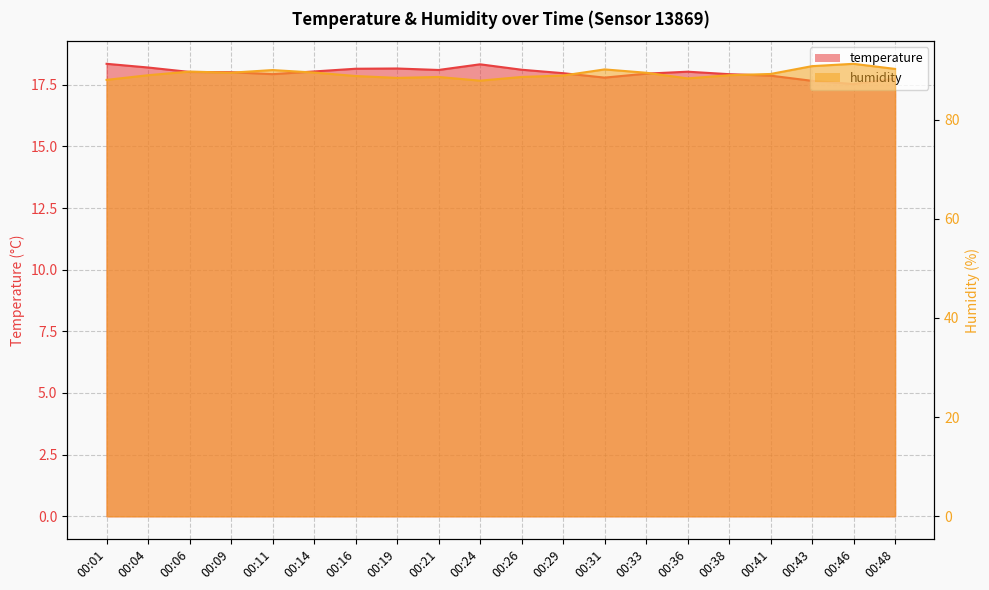

True or false: temperature has a value of 30.0 at 00:41.

False